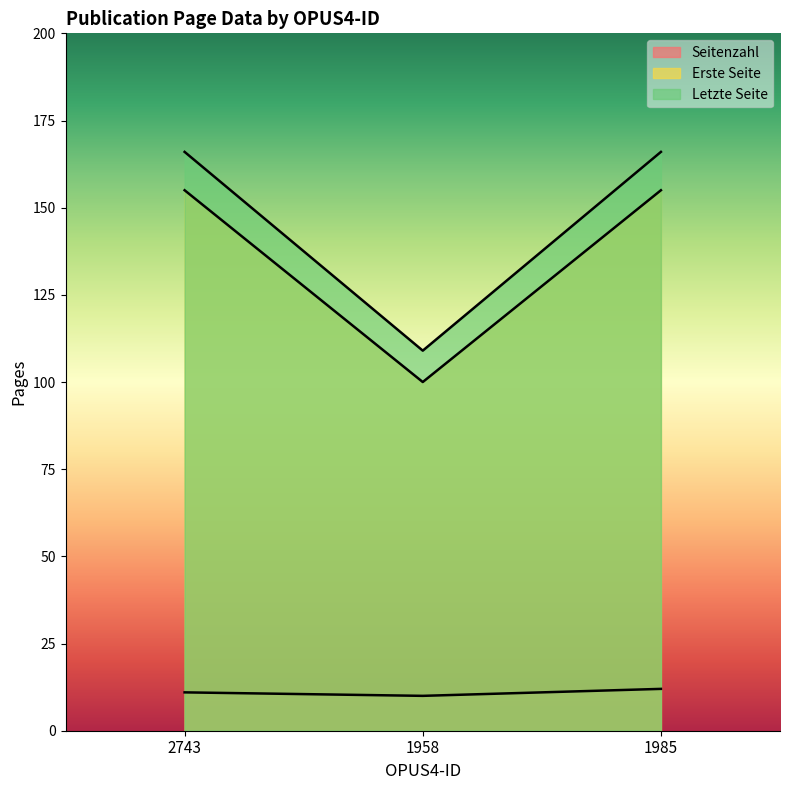

What is the greatest value displayed?

166